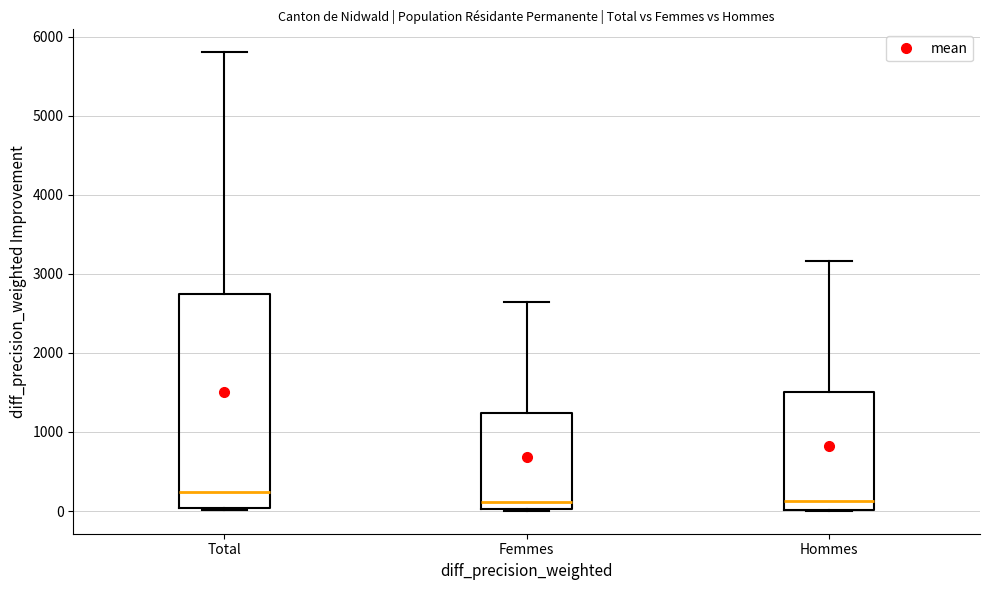

Where is the lower edge of the box for Total on the y-axis? The values are not printed on the chart, so give them approximately, as read against the axis.

0